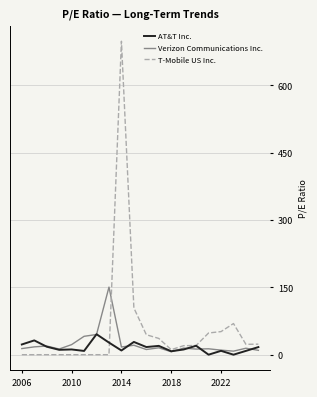

Which series has the largest total across all categories?

T-Mobile US Inc.